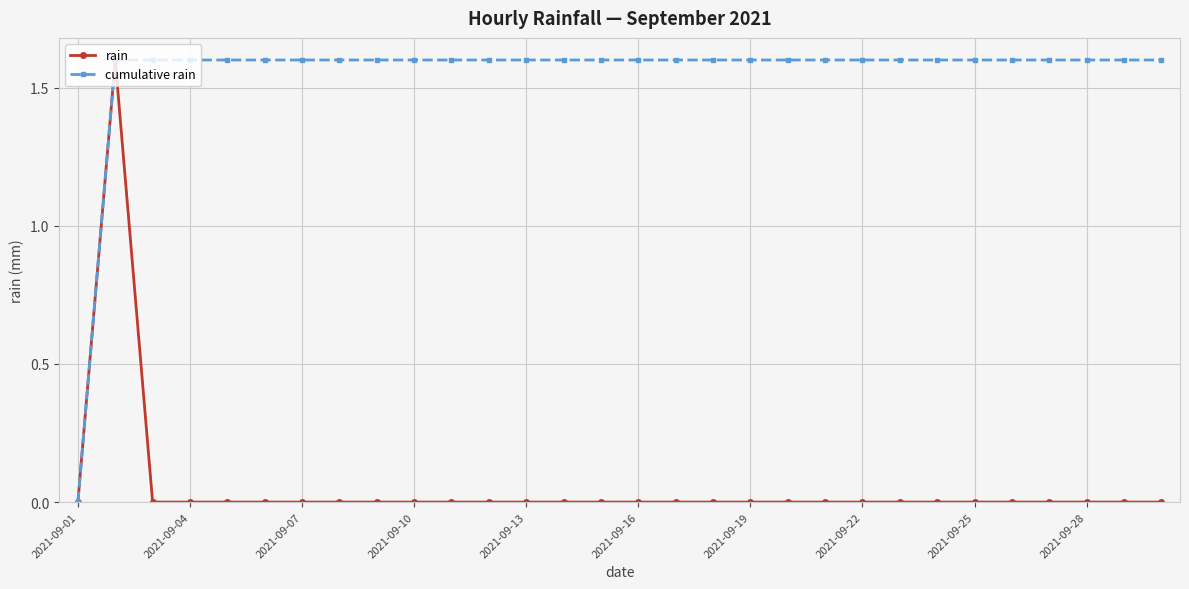

Which series has the largest total across all categories?

cumulative rain